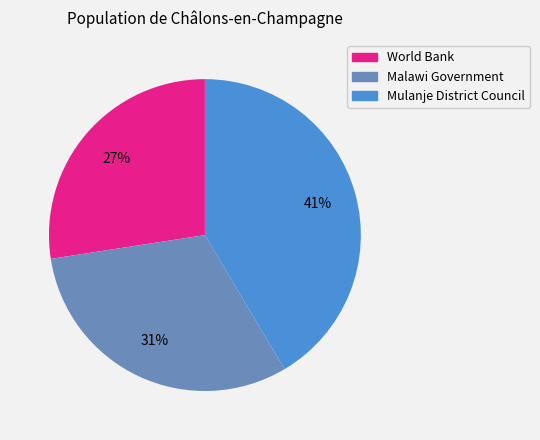

To the nearest percent, what is the combined percentage of Mulanje District Council and World Bank?

69%